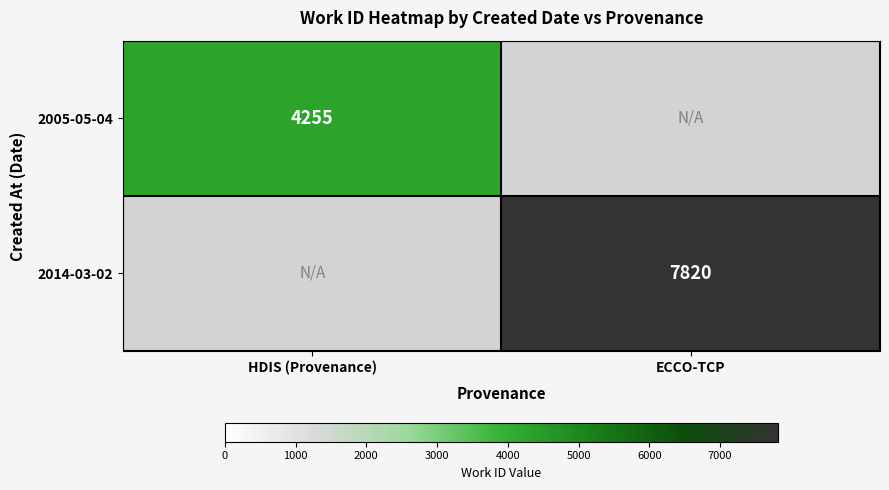

Is it true that 2014-03-02 equals 7820 at ECCO-TCP?

True